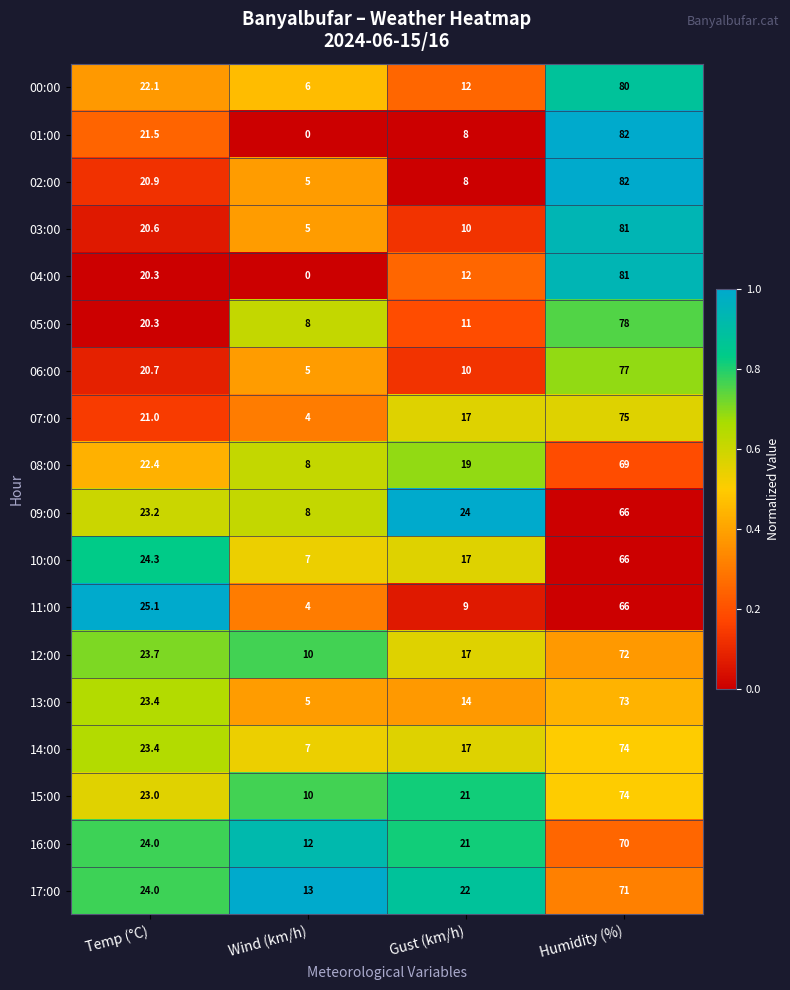

At which label does 13:00 first exceed 23?

Temp (°C)